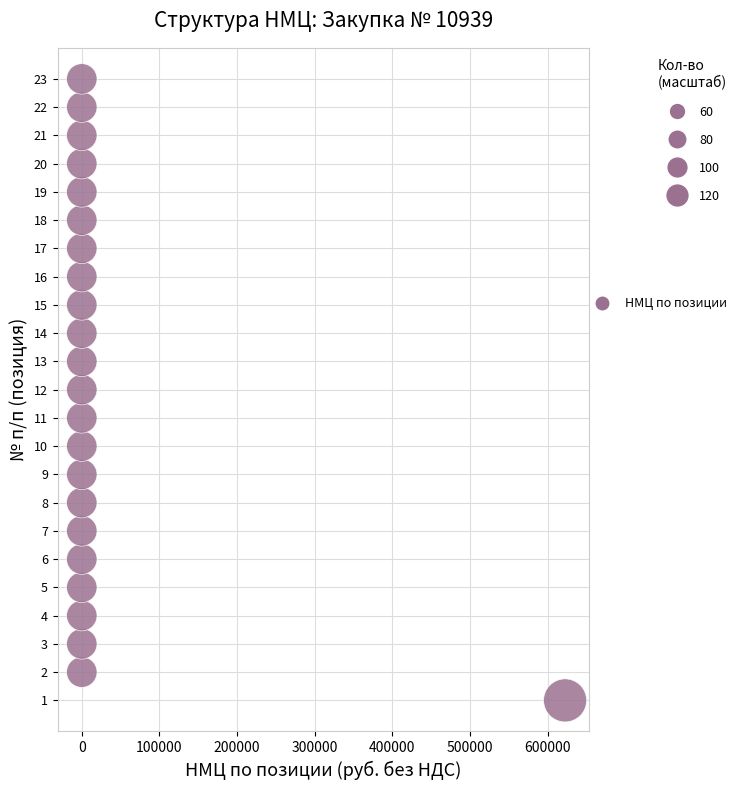

What is the range of Y values (max minus min)?

22